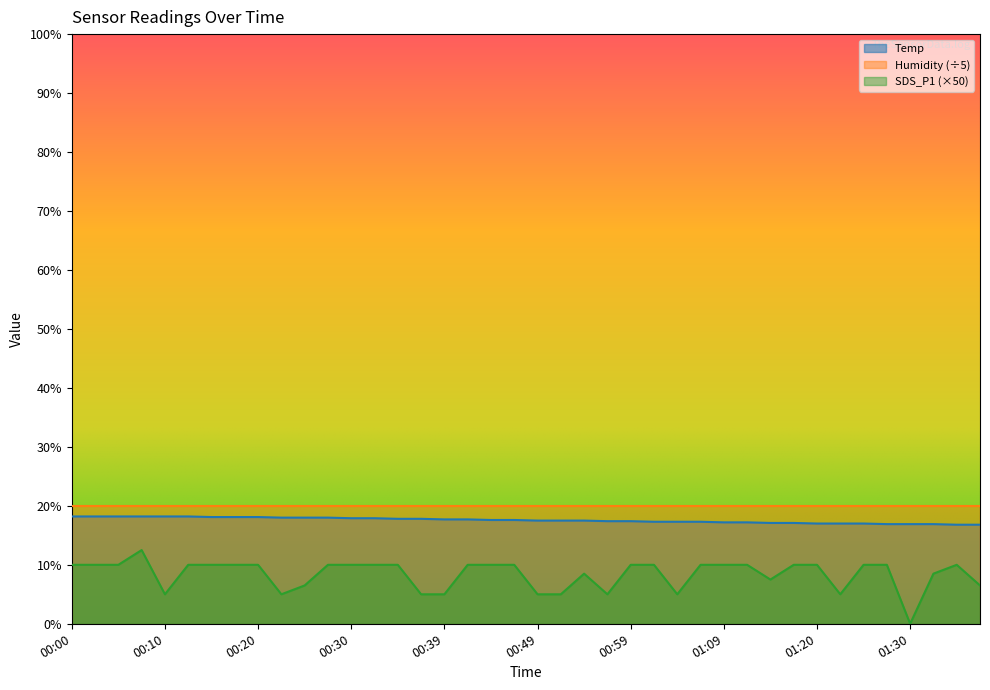

At which category does the chart reach its peak across all series?

00:00